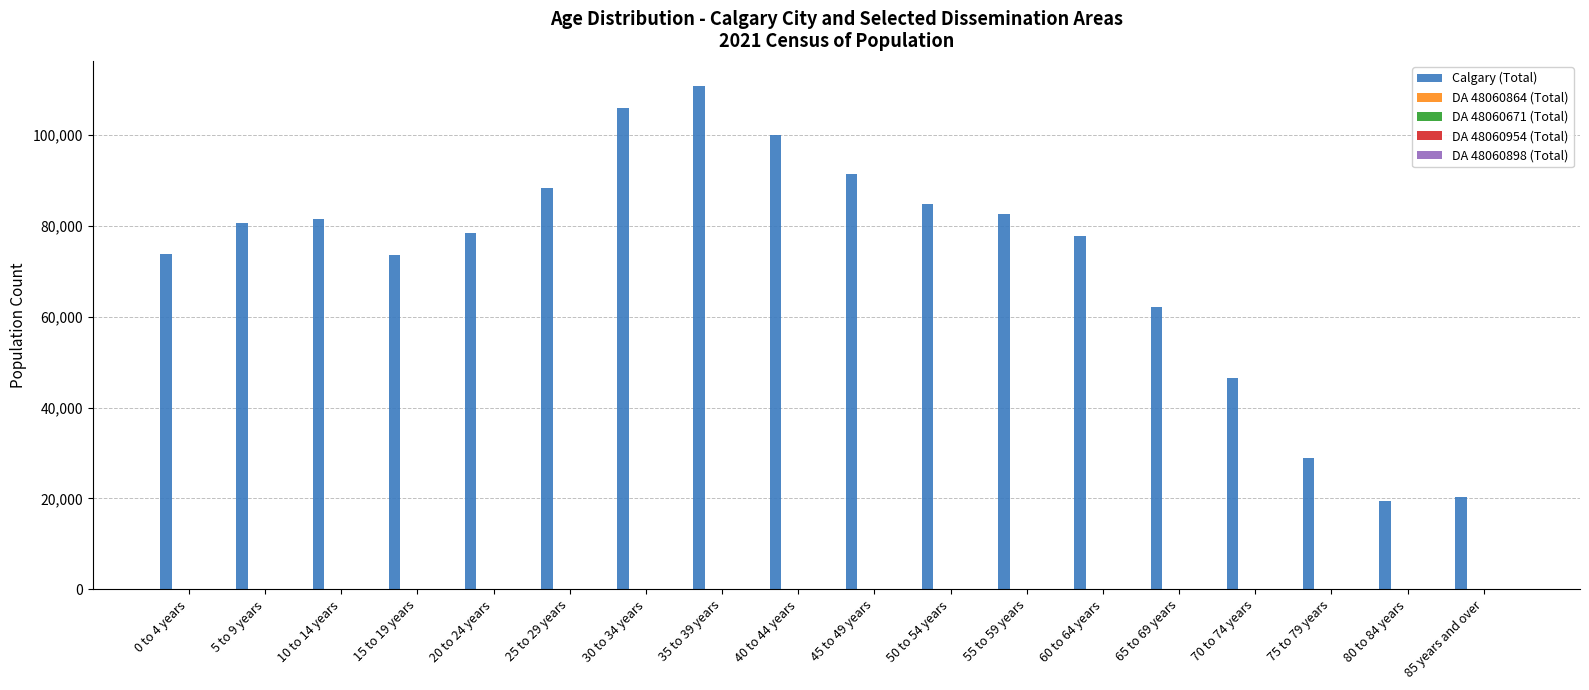

Count the number of categories in the chart.

18